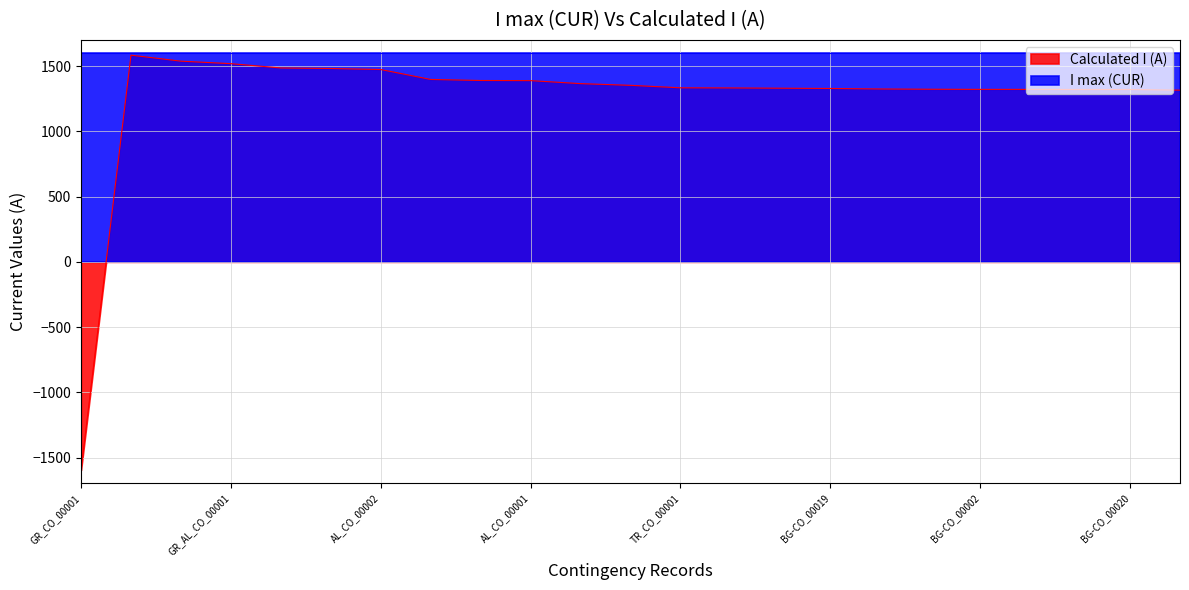

What is the change in value from GR_AL_CO_00001 to BG-CO_00002?

-197